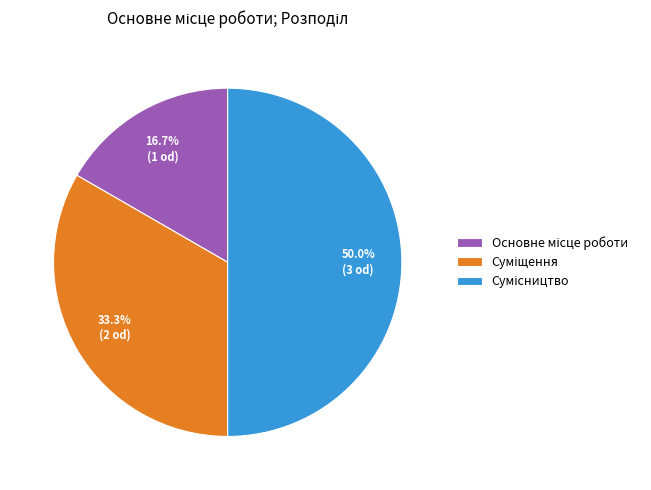

True or false: Основне місце роботи accounts for 2% of the total.

False